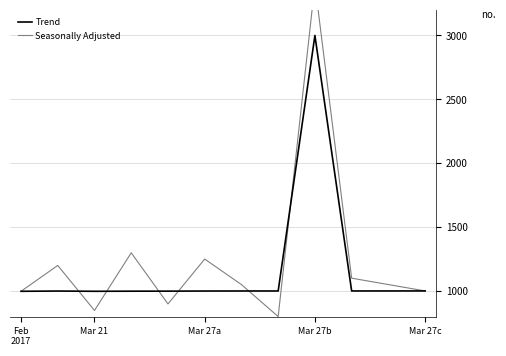

Which series has the largest range (max minus min)?

Seasonally Adjusted